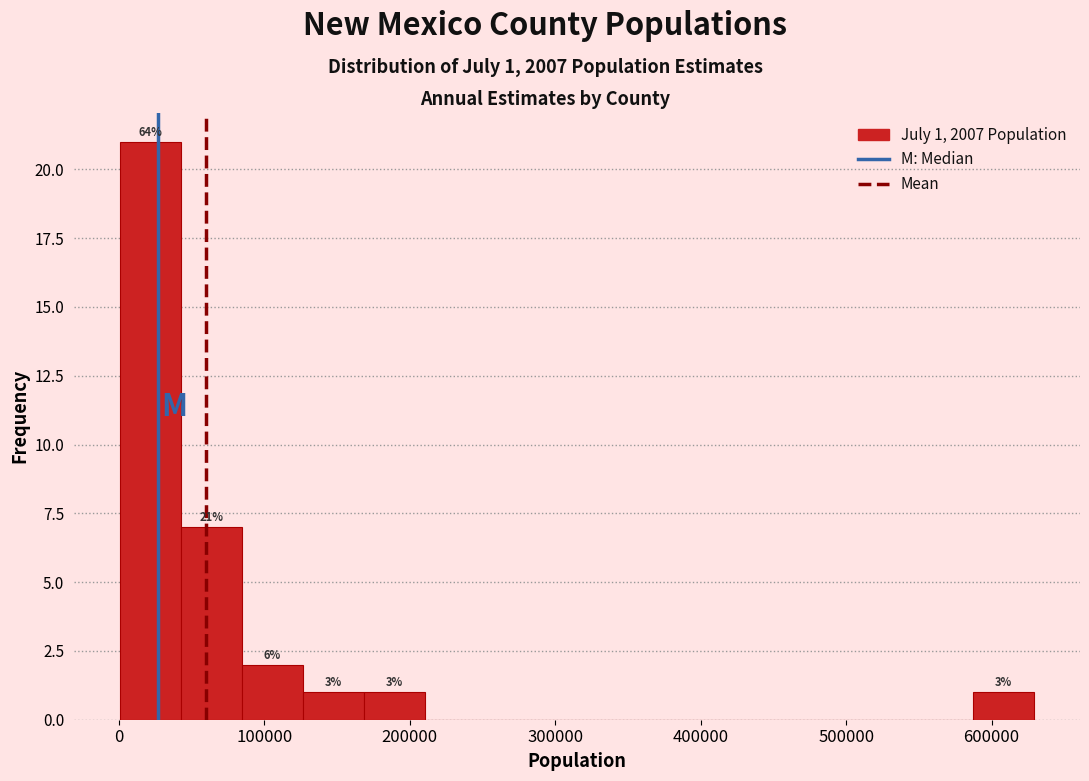

Over which range of the x-axis is the bar tallest?

0 to 40000